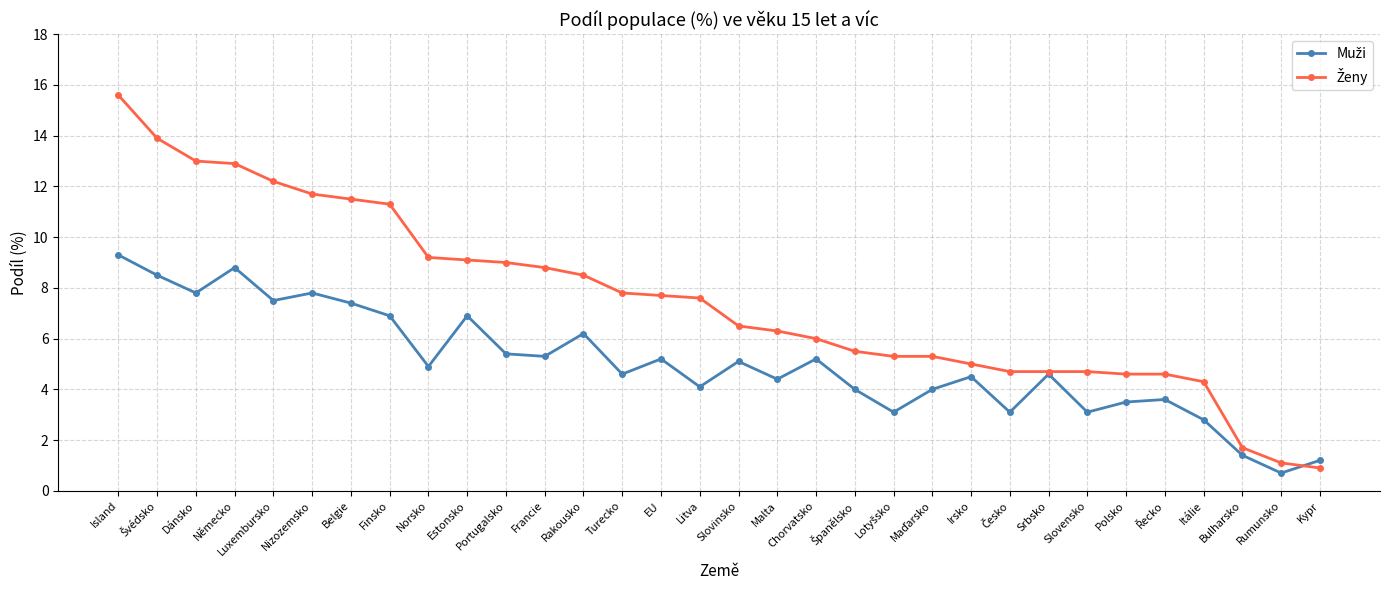

At which category does the chart reach its peak across all series?

Island